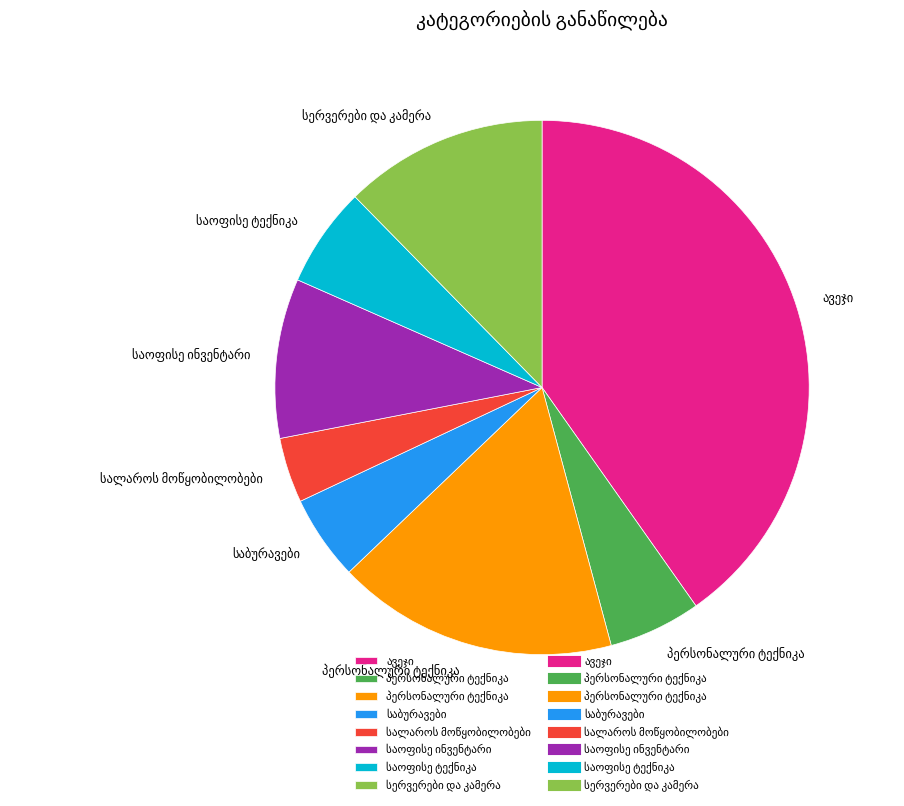

Is there any slice that represents more than half of the pie?

No